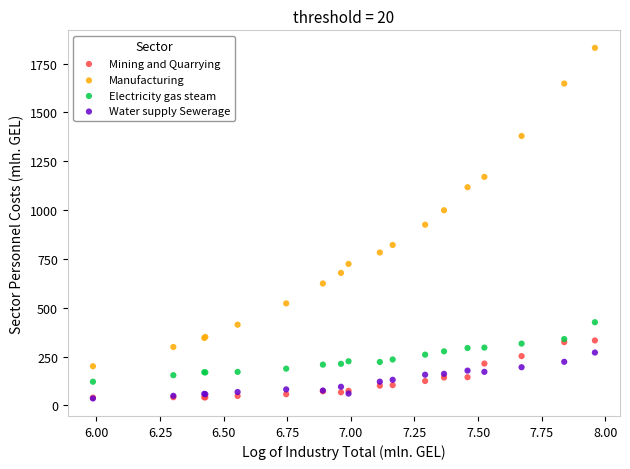

Which series has the widest spread of Y values?

Manufacturing